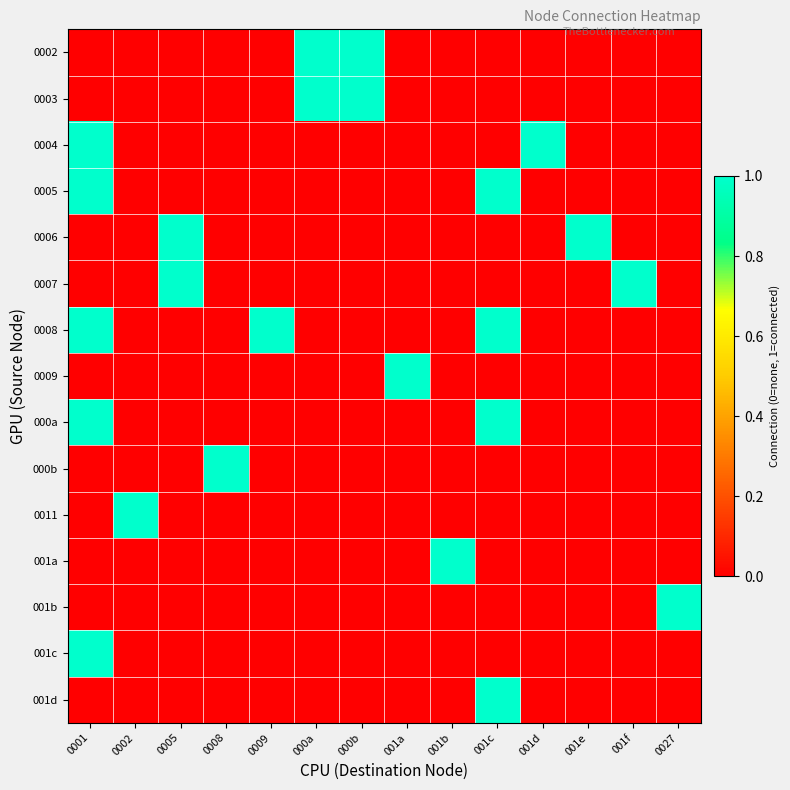

Reading left to right, extract all data points from this chart.

0002: 0001=0	0002=0	0005=0	0008=0	0009=0	000a=1	000b=1	001a=0	001b=0	001c=0	001d=0	001e=0	001f=0	0027=0
0003: 0001=0	0002=0	0005=0	0008=0	0009=0	000a=1	000b=1	001a=0	001b=0	001c=0	001d=0	001e=0	001f=0	0027=0
0004: 0001=1	0002=0	0005=0	0008=0	0009=0	000a=0	000b=0	001a=0	001b=0	001c=0	001d=1	001e=0	001f=0	0027=0
0005: 0001=1	0002=0	0005=0	0008=0	0009=0	000a=0	000b=0	001a=0	001b=0	001c=1	001d=0	001e=0	001f=0	0027=0
0006: 0001=0	0002=0	0005=1	0008=0	0009=0	000a=0	000b=0	001a=0	001b=0	001c=0	001d=0	001e=1	001f=0	0027=0
0007: 0001=0	0002=0	0005=1	0008=0	0009=0	000a=0	000b=0	001a=0	001b=0	001c=0	001d=0	001e=0	001f=1	0027=0
0008: 0001=1	0002=0	0005=0	0008=0	0009=1	000a=0	000b=0	001a=0	001b=0	001c=1	001d=0	001e=0	001f=0	0027=0
0009: 0001=0	0002=0	0005=0	0008=0	0009=0	000a=0	000b=0	001a=1	001b=0	001c=0	001d=0	001e=0	001f=0	0027=0
000a: 0001=1	0002=0	0005=0	0008=0	0009=0	000a=0	000b=0	001a=0	001b=0	001c=1	001d=0	001e=0	001f=0	0027=0
000b: 0001=0	0002=0	0005=0	0008=1	0009=0	000a=0	000b=0	001a=0	001b=0	001c=0	001d=0	001e=0	001f=0	0027=0
0011: 0001=0	0002=1	0005=0	0008=0	0009=0	000a=0	000b=0	001a=0	001b=0	001c=0	001d=0	001e=0	001f=0	0027=0
001a: 0001=0	0002=0	0005=0	0008=0	0009=0	000a=0	000b=0	001a=0	001b=1	001c=0	001d=0	001e=0	001f=0	0027=0
001b: 0001=0	0002=0	0005=0	0008=0	0009=0	000a=0	000b=0	001a=0	001b=0	001c=0	001d=0	001e=0	001f=0	0027=1
001c: 0001=1	0002=0	0005=0	0008=0	0009=0	000a=0	000b=0	001a=0	001b=0	001c=0	001d=0	001e=0	001f=0	0027=0
001d: 0001=0	0002=0	0005=0	0008=0	0009=0	000a=0	000b=0	001a=0	001b=0	001c=1	001d=0	001e=0	001f=0	0027=0